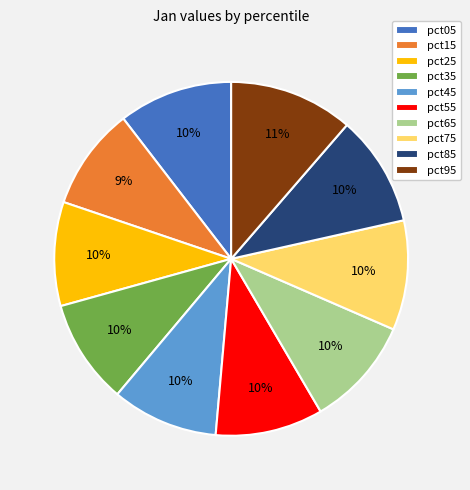

The pct35 slice represents 10% of the pie. True or false?

True